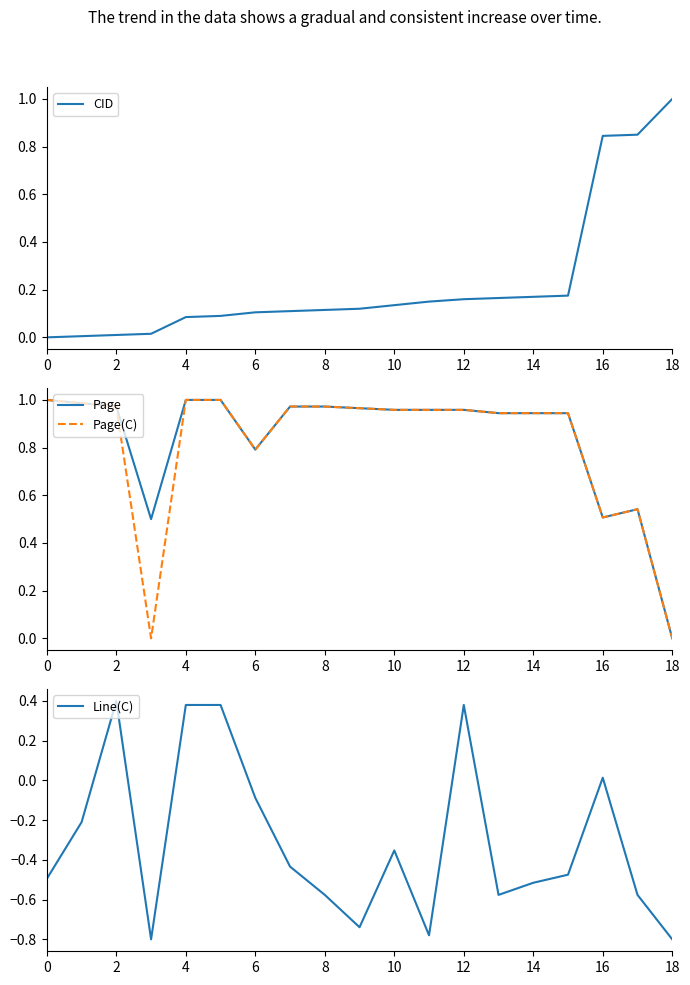

What is the smallest value displayed?

-0.8